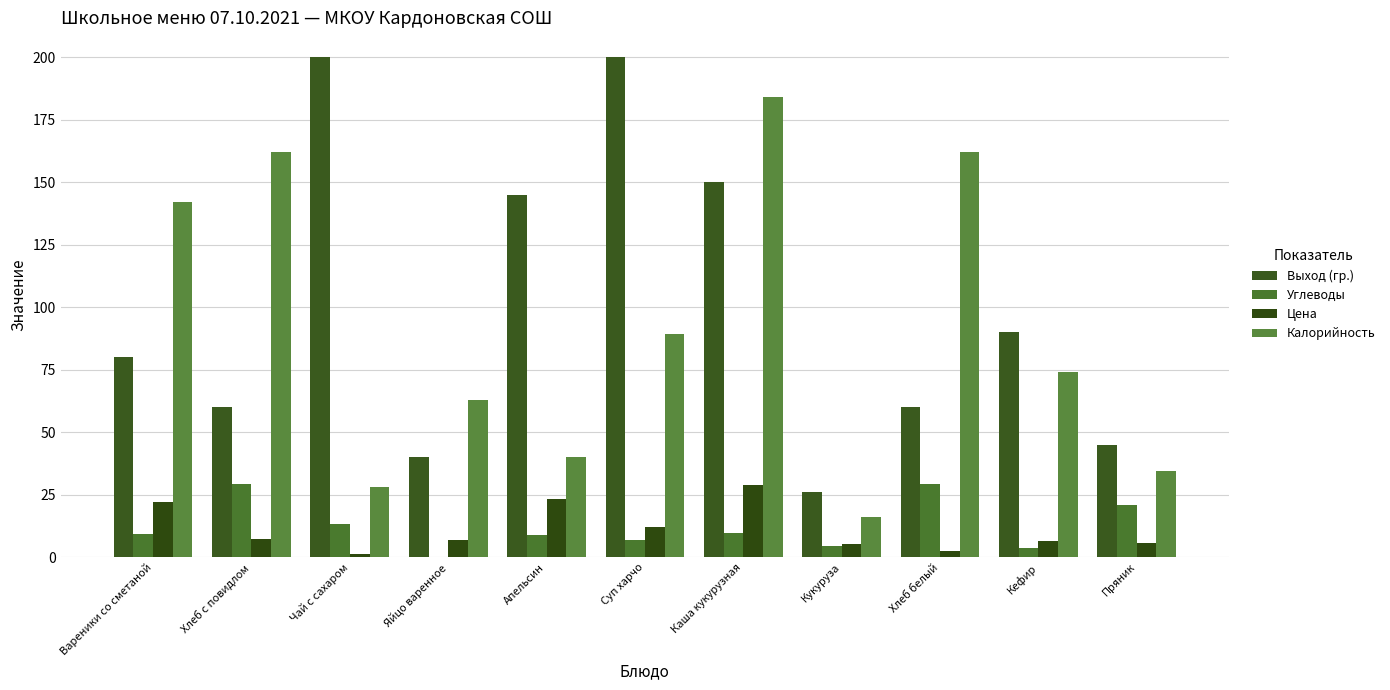

How many values in the Калорийность series exceed 74?

6